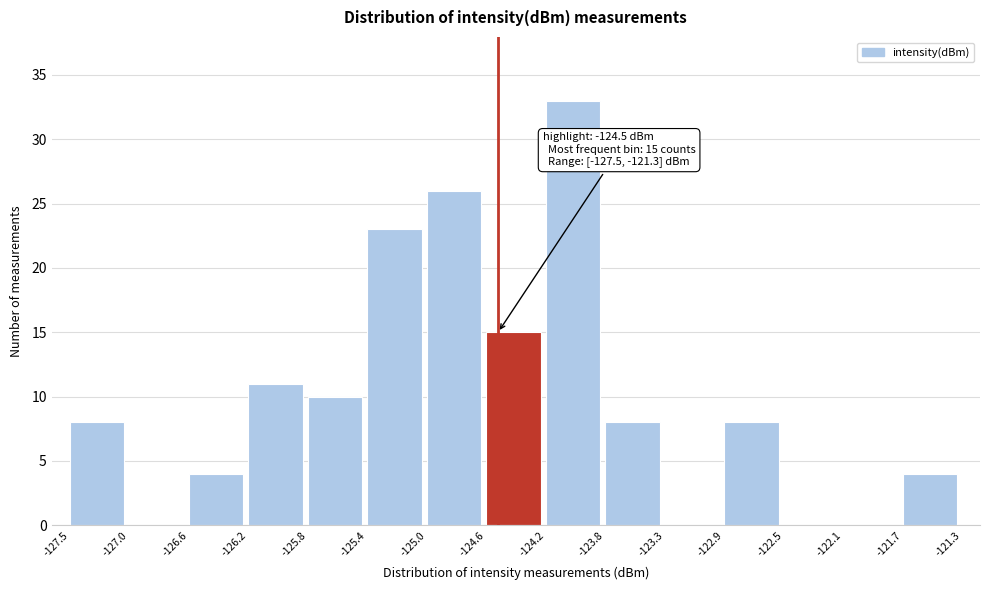

Which range on the x-axis has the tallest bar?

-124.2 to -123.8